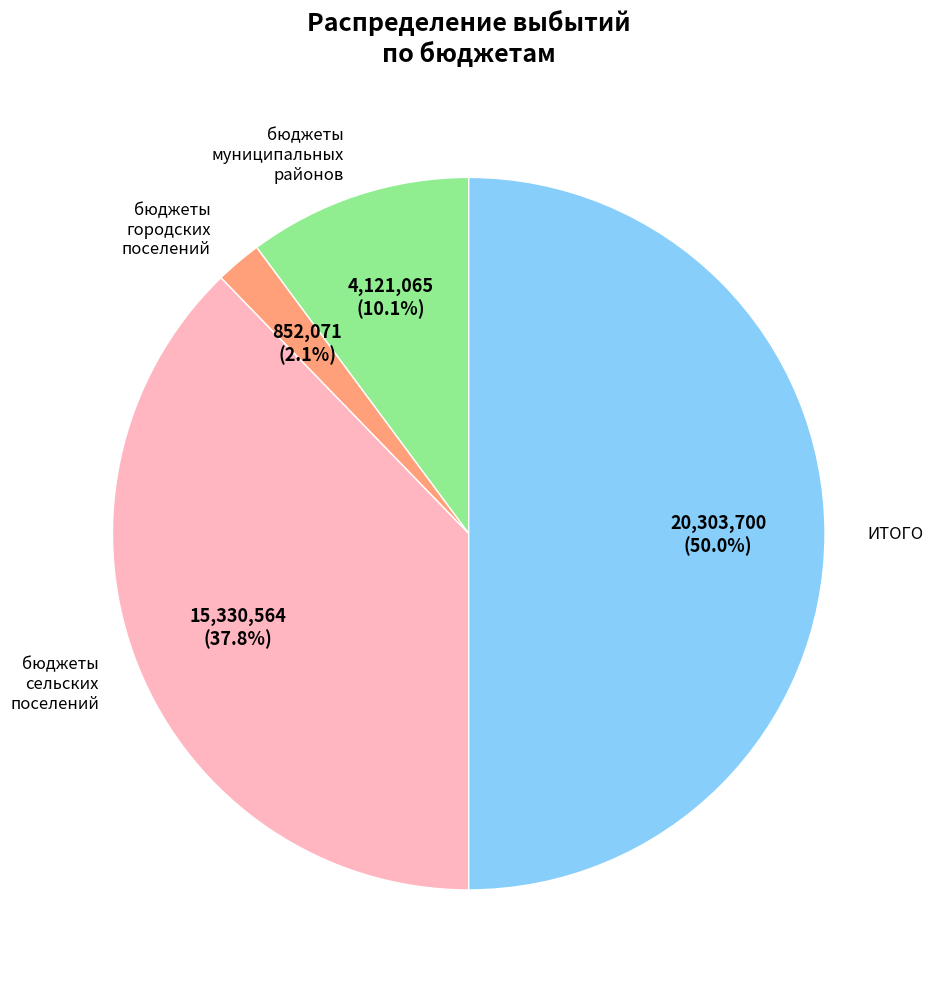

Approximately how many times larger is the value at бюджеты городских поселений compared to бюджеты муниципальных районов?

0.2